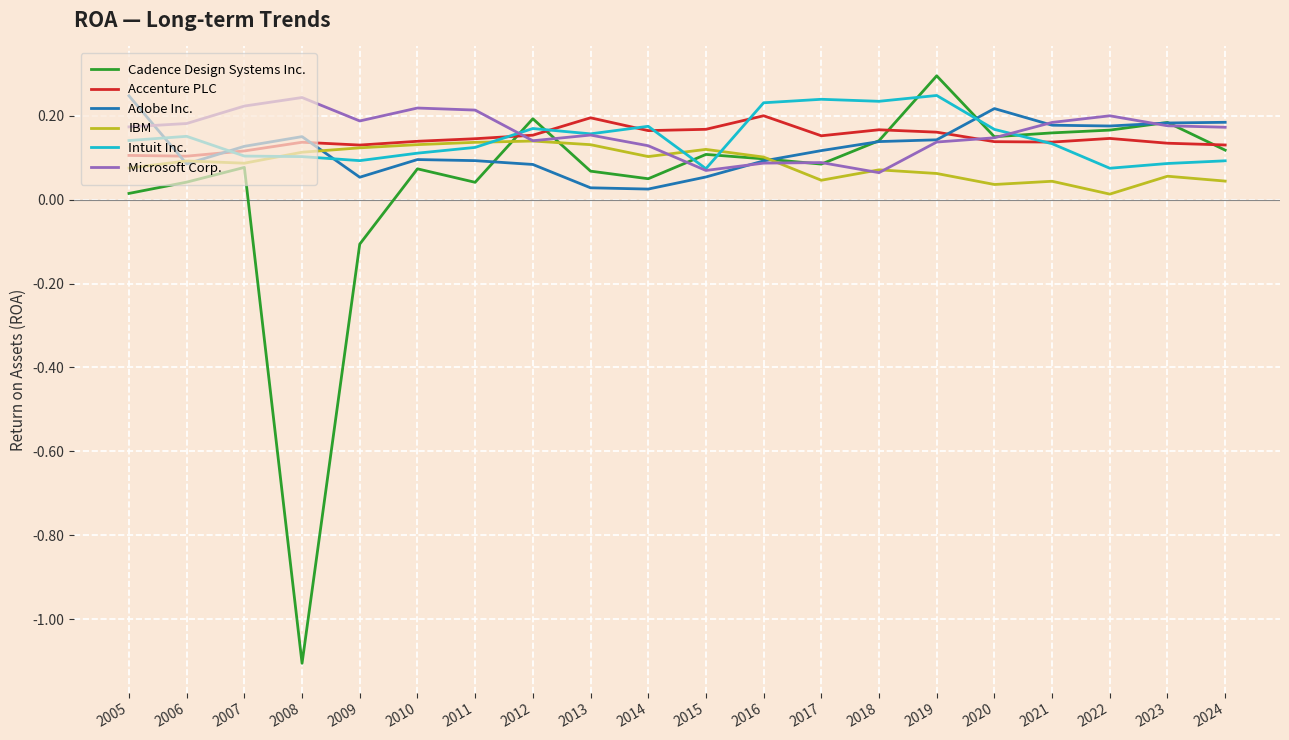

The value of Accenture PLC at 2020 is 0.1. True or false?

True